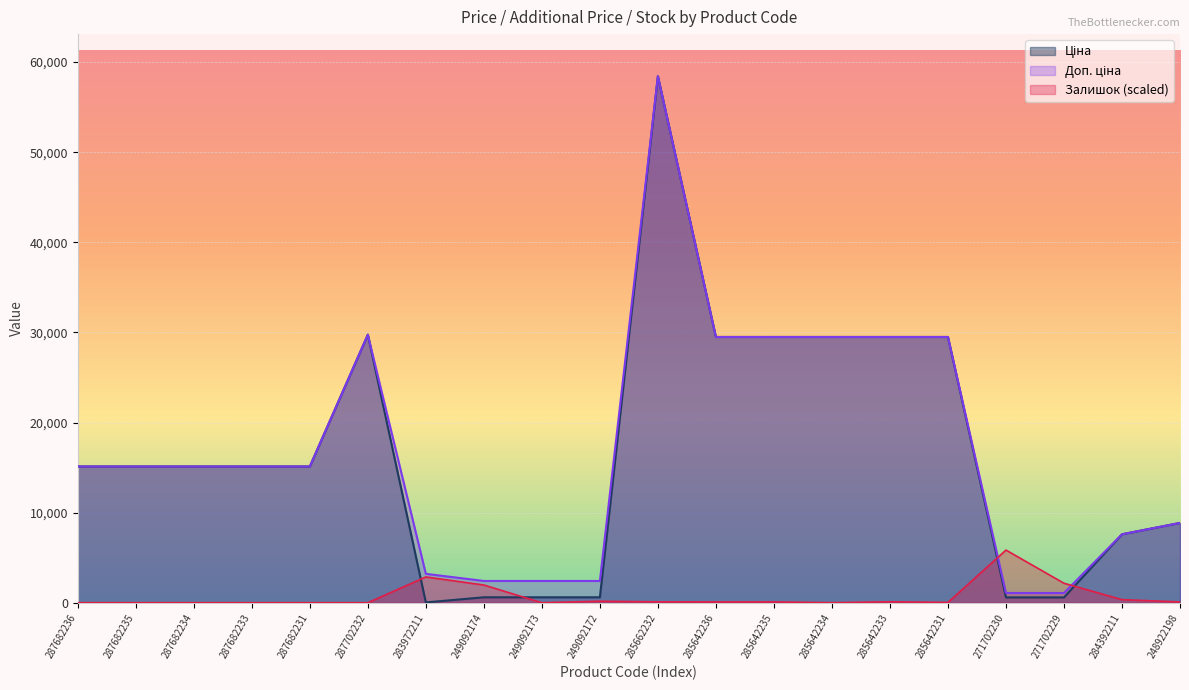

Reading left to right, what are all the values shown in this chart?

Ціна: 287682236=15120.0	287682235=15120.0	287682234=15120.0	287682233=15120.0	287682231=15120.0	287702232=29747.2	283972211=32.0	249092174=603.7	249092173=603.7	249092172=603.7	285662232=58426.5	285642236=29491.5	285642235=29491.5	285642234=29491.5	285642233=29491.5	285642231=29491.5	271702230=589.9	271702229=589.9	284392211=7596.5	248922198=8856.7
Доп. ціна: 287682236=15120.0	287682235=15120.0	287682234=15120.0	287682233=15120.0	287682231=15120.0	287702232=29747.2	283972211=3205.0	249092174=2414.8	249092173=2414.8	249092172=2414.8	285662232=58426.5	285642236=29491.5	285642235=29491.5	285642234=29491.5	285642233=29491.5	285642231=29491.5	271702230=1081.7	271702229=1081.7	284392211=7596.5	248922198=8856.7
Залишок: 287682236=0.0	287682235=0.0	287682234=0.0	287682233=0.0	287682231=0.0	287702232=0.0	283972211=2861.7	249092174=1963.4	249092173=0.0	249092172=166.9	285662232=95.4	285642236=87.4	285642235=87.4	285642234=0.0	285642233=103.3	285642231=31.8	271702230=5842.7	271702229=2162.2	284392211=341.8	248922198=87.4